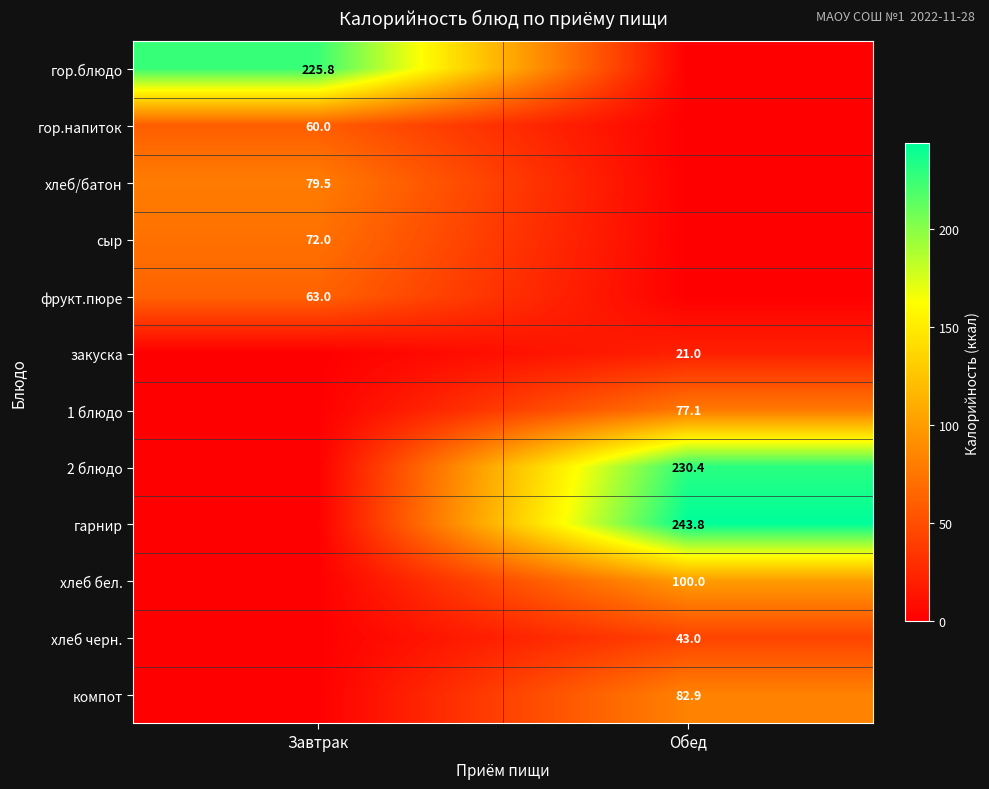

Is it true that фрукт.пюре equals 32.0 at Завтрак?

False